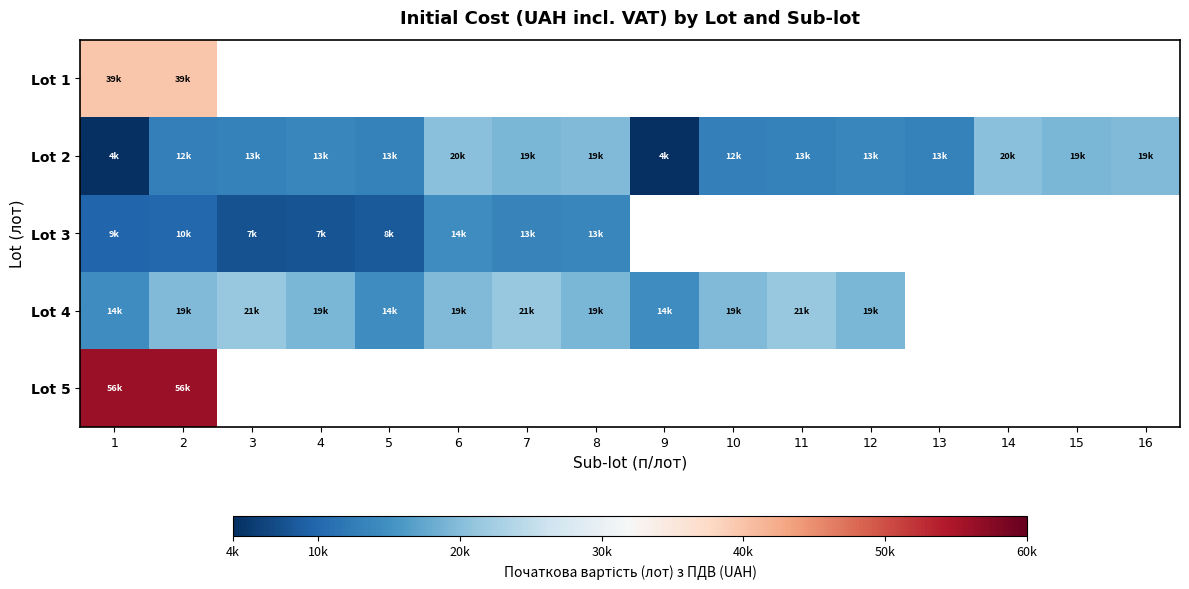

Rank the categories by Lot 3 value from lowest to highest.

3, 4, 5, 1, 2, 7, 8, 6, 9, 10, 11, 12, 13, 14, 15, 16